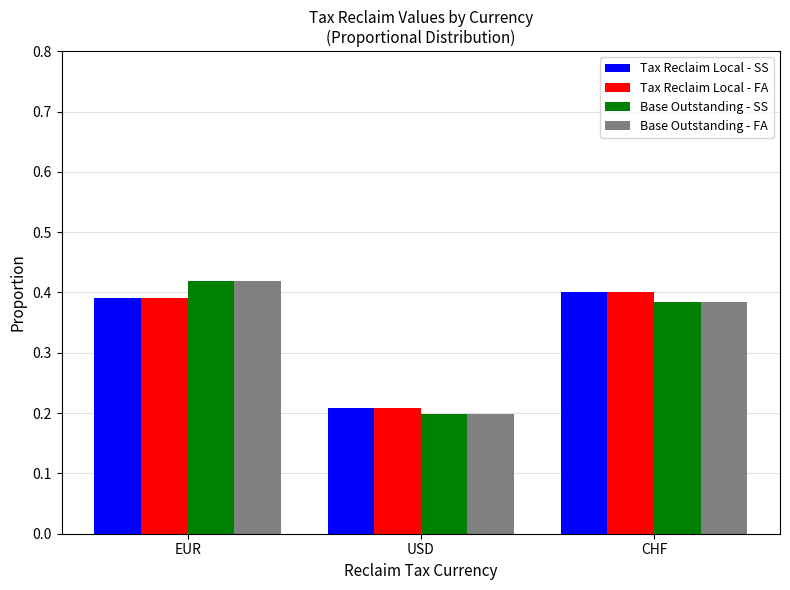

List the labels in order of Base Outstanding - FA value, largest first.

EUR, CHF, USD